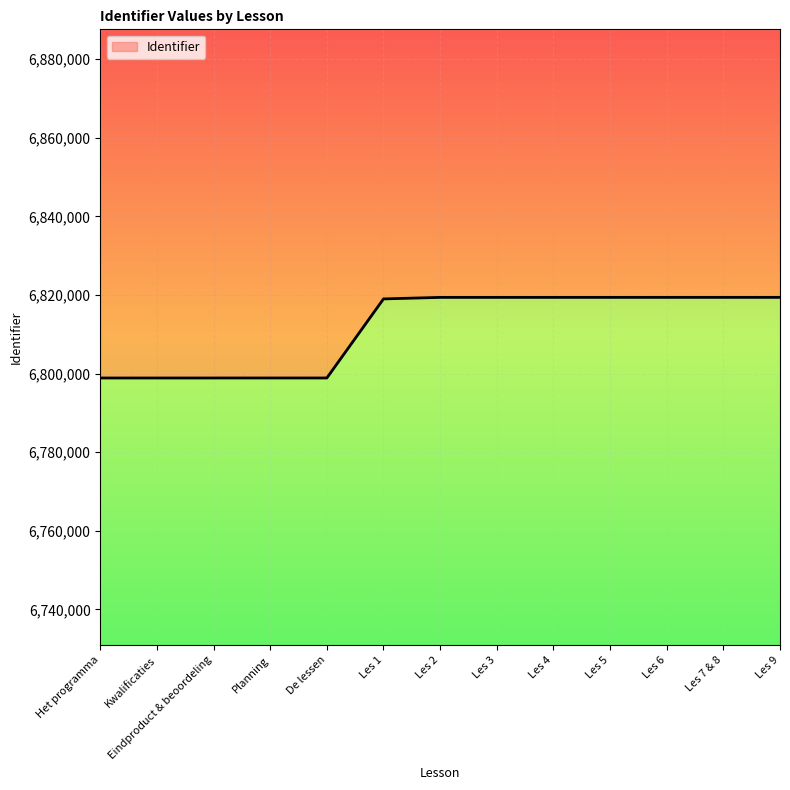

At which category does the chart reach its peak across all series?

Les 9